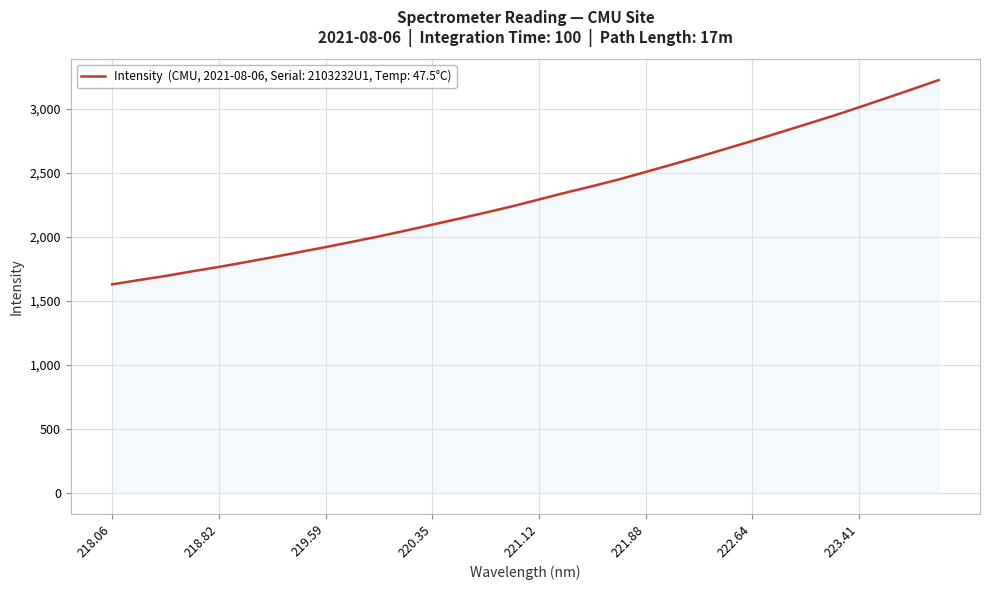

What is the average value?

2323.6